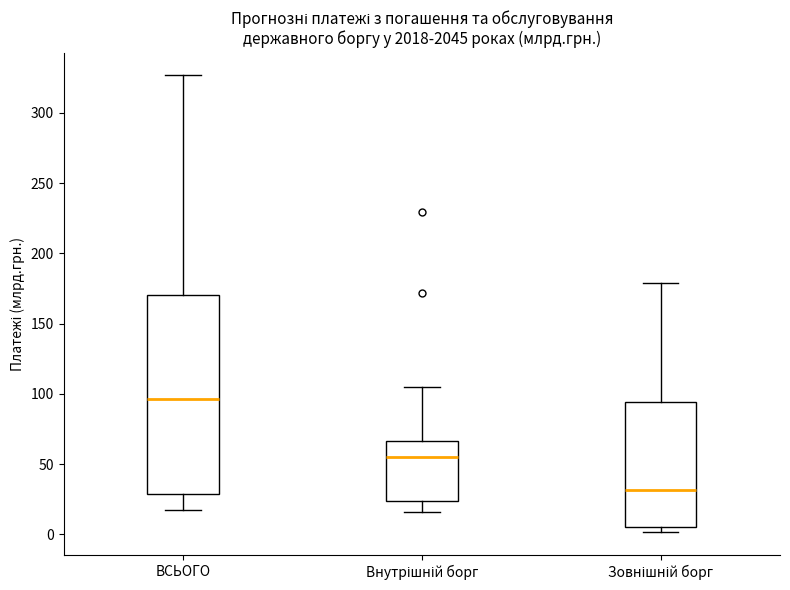

Which box's median line is the lowest?

Зовнішній борг